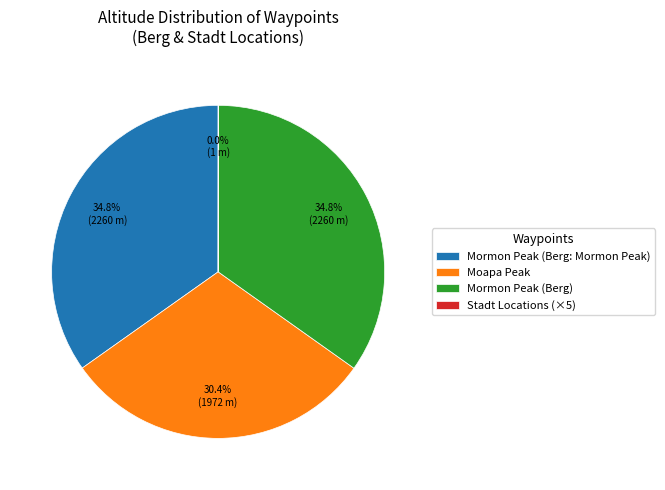

Does Mormon Peak (Berg: Mormon Peak) account for over 50% of the chart?

No